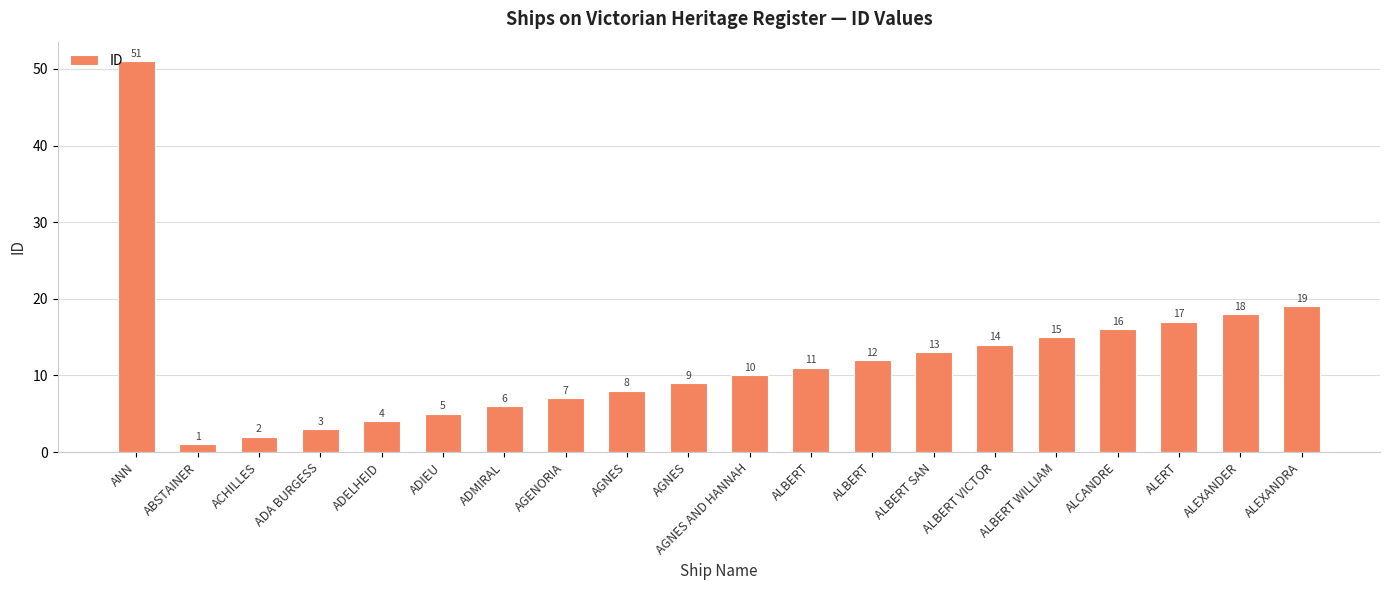

What is the minimum value shown in the chart?

1